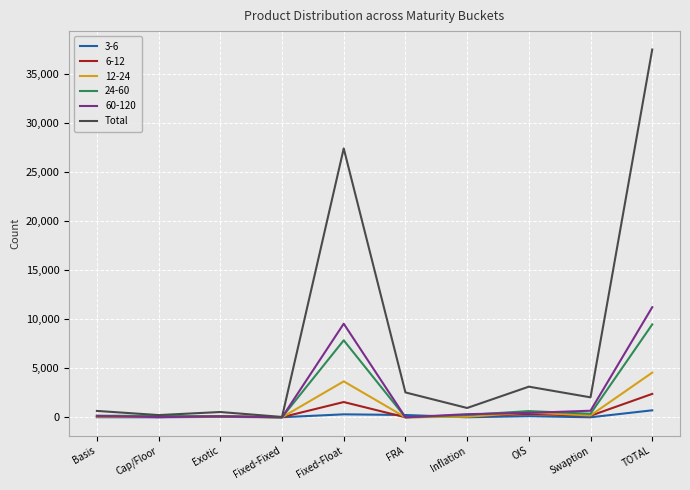

Which series changed the most between Fixed-Fixed and TOTAL?

Total